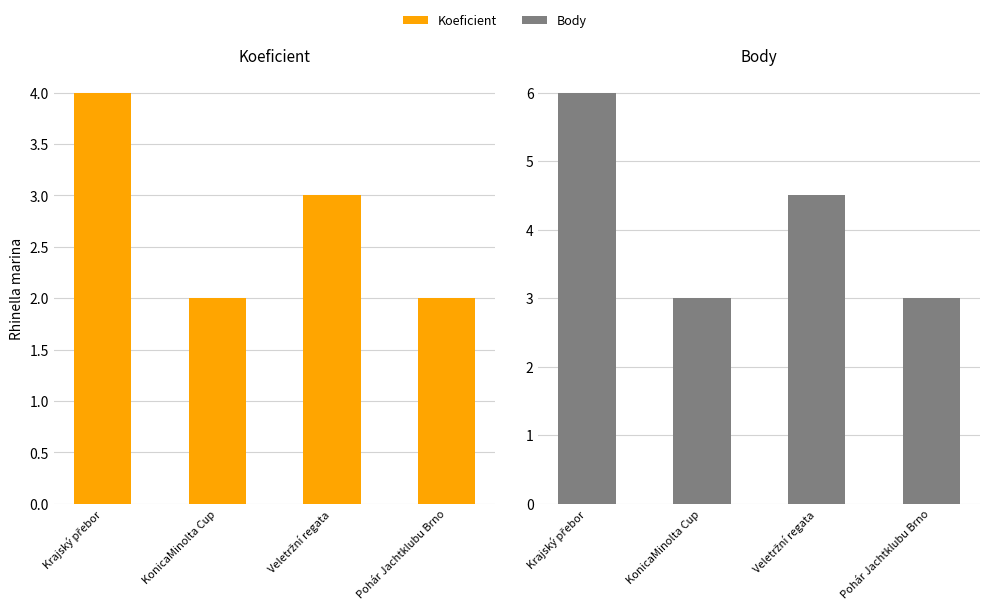

What is the label of the 4th bar from the right?

Krajský přebor